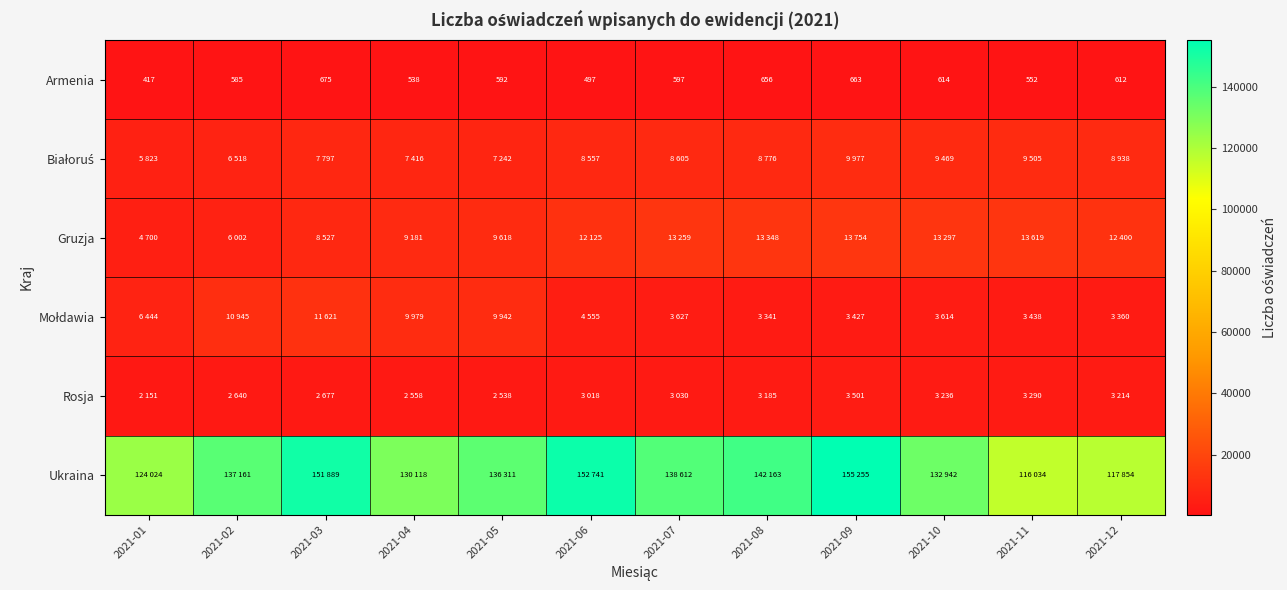

The Armenia series shows 260 at 2021-10. True or false?

False